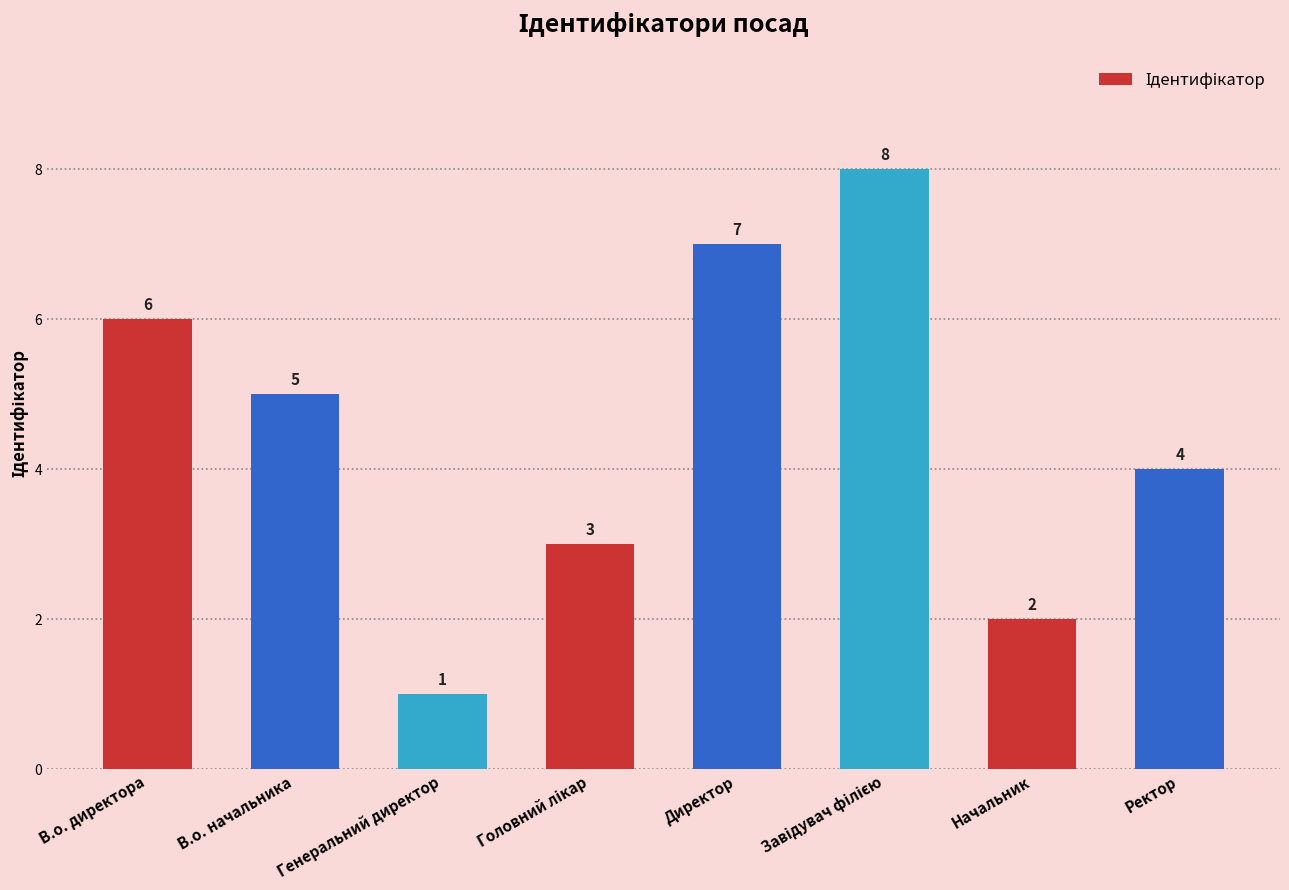

What is the change in value from В.о. директора to Директор?

+1